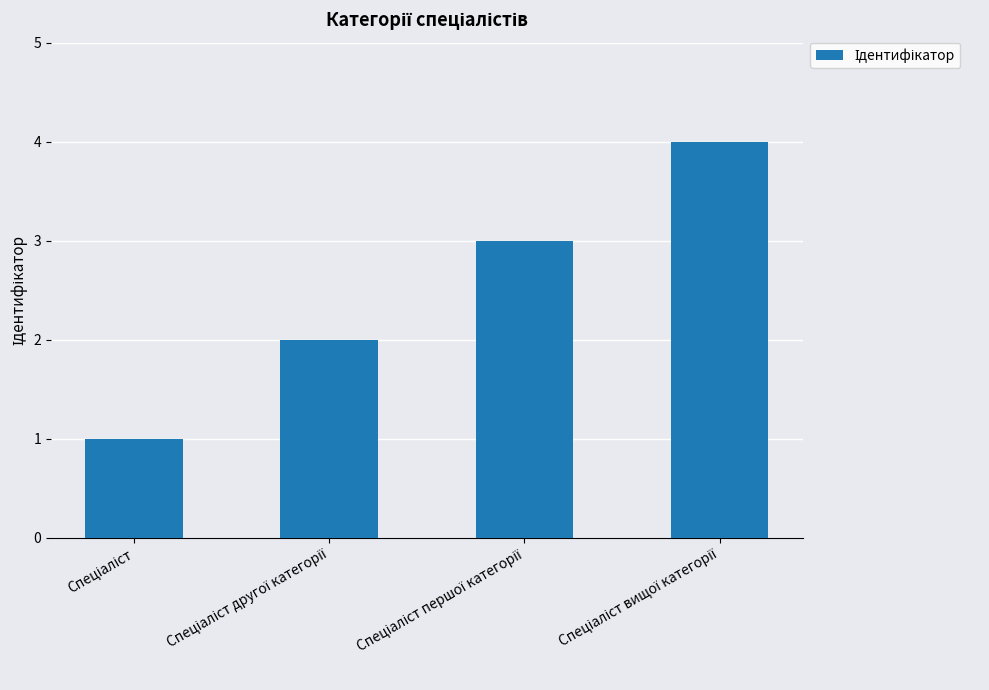

What is the difference between the maximum and minimum values?

3